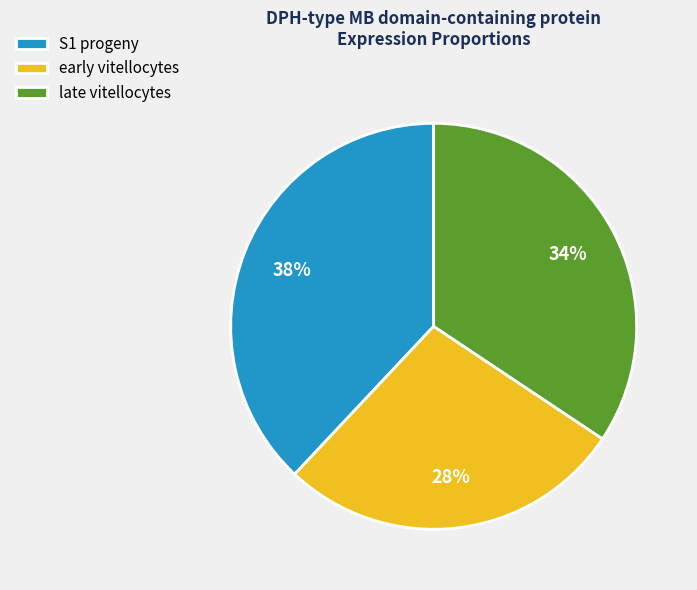

Is late vitellocytes the majority of the pie?

No